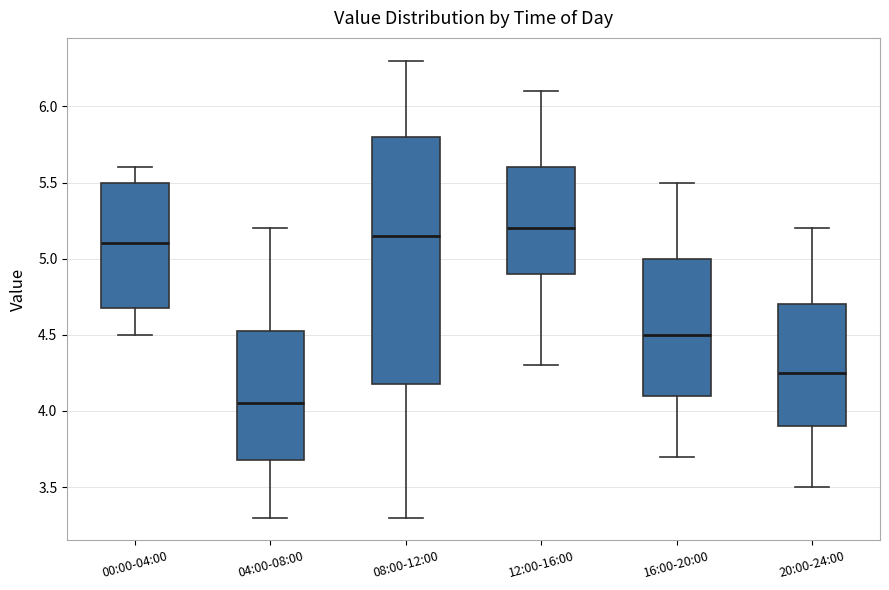

Which box has the lowest median line?

04:00-08:00